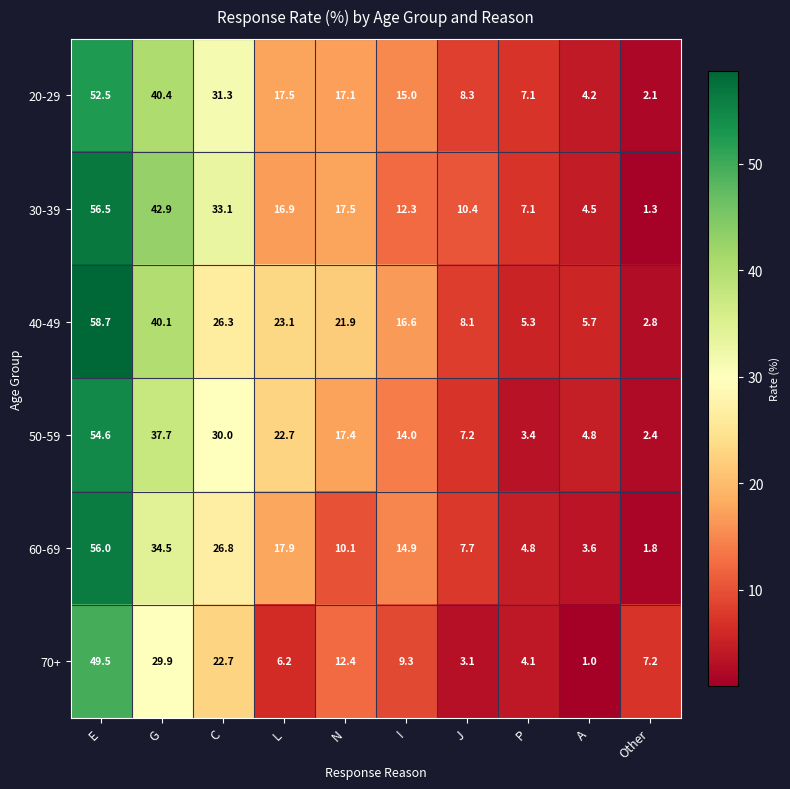

Where does the 70+ series first go above 9?

E